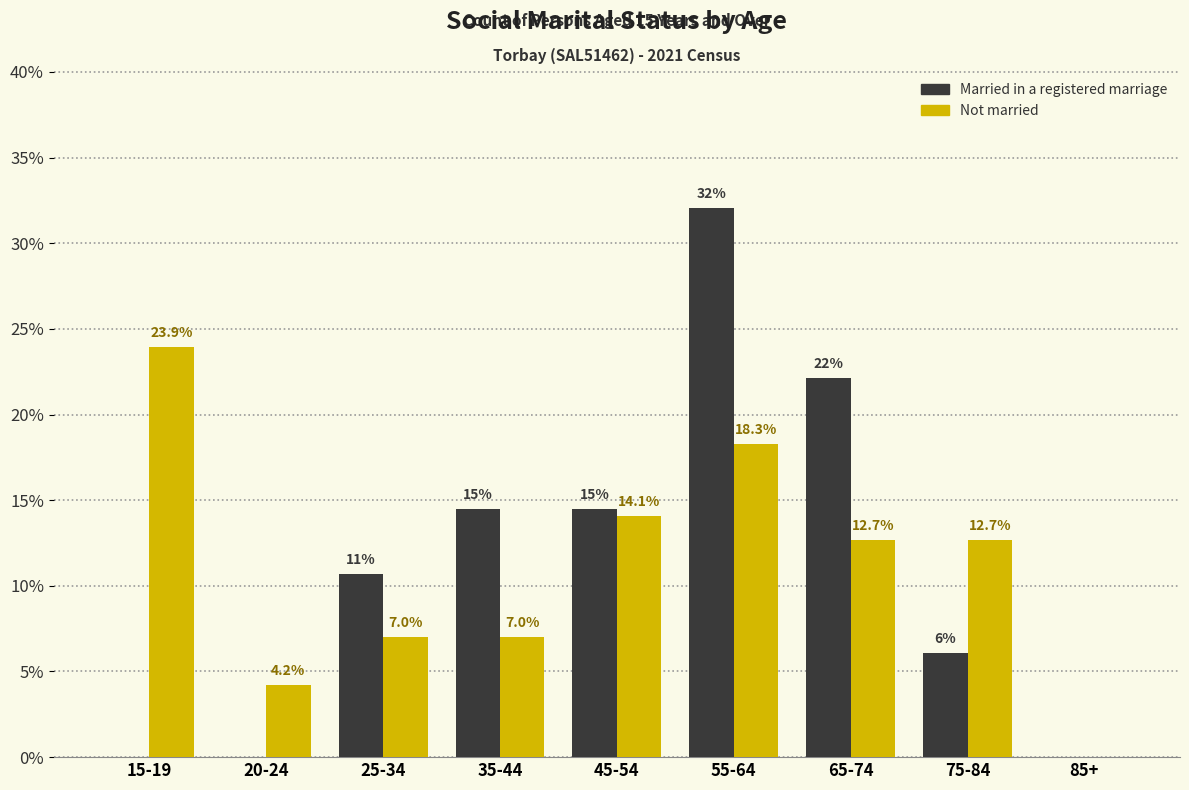

Reading right to left, extract all data points from this chart.

Married in a registered marriage: 85+=0.0	75-84=6.1	65-74=22.1	55-64=32.1	45-54=14.5	35-44=14.5	25-34=10.7	20-24=0.0	15-19=0.0
Not married: 85+=0.0	75-84=12.7	65-74=12.7	55-64=18.3	45-54=14.1	35-44=7.0	25-34=7.0	20-24=4.2	15-19=23.9